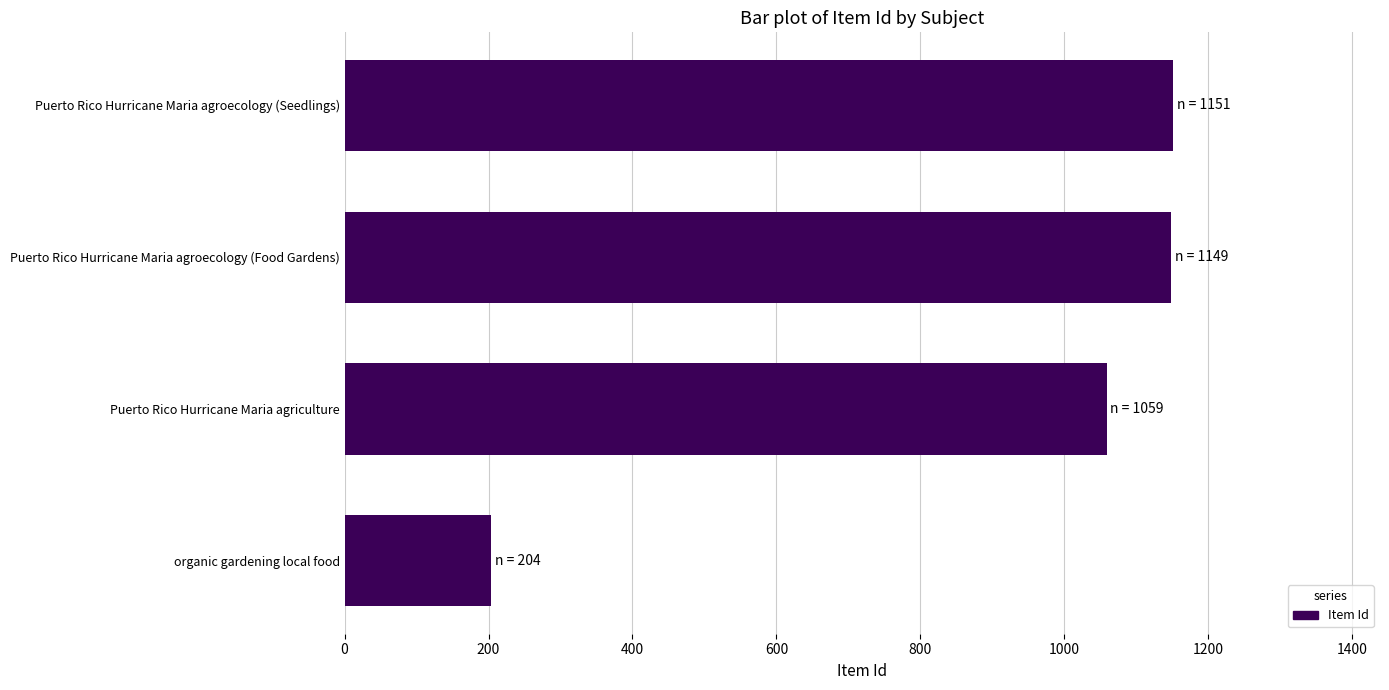

At which category does the chart reach its minimum across all series?

organic gardening local food